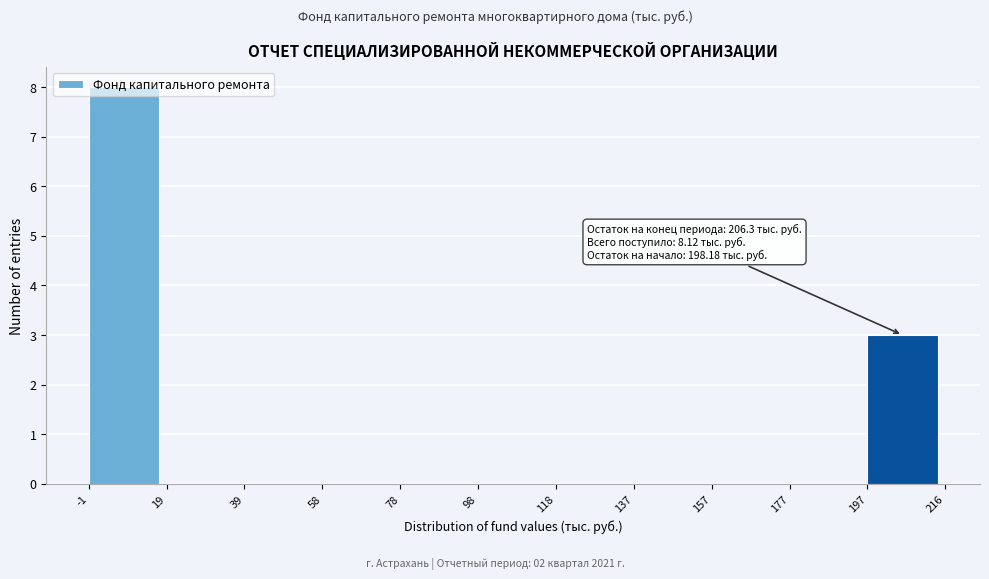

Which range on the x-axis has the tallest bar?

-1 to 19